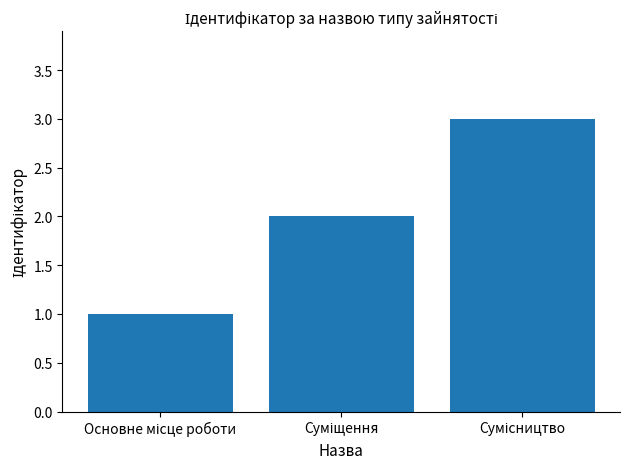

Are the bars grouped side by side (vs. stacked)?

No